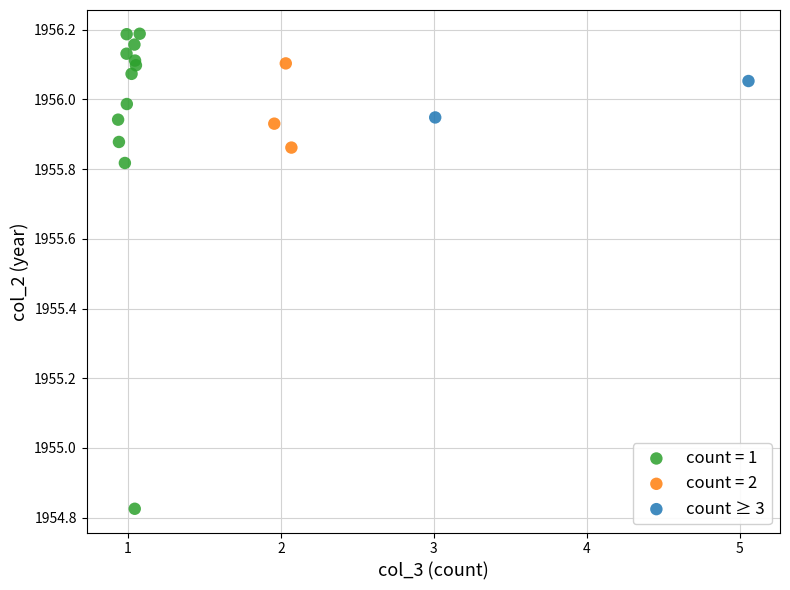

What are all the series names shown in the legend?

count = 1, count = 2, count ≥ 3